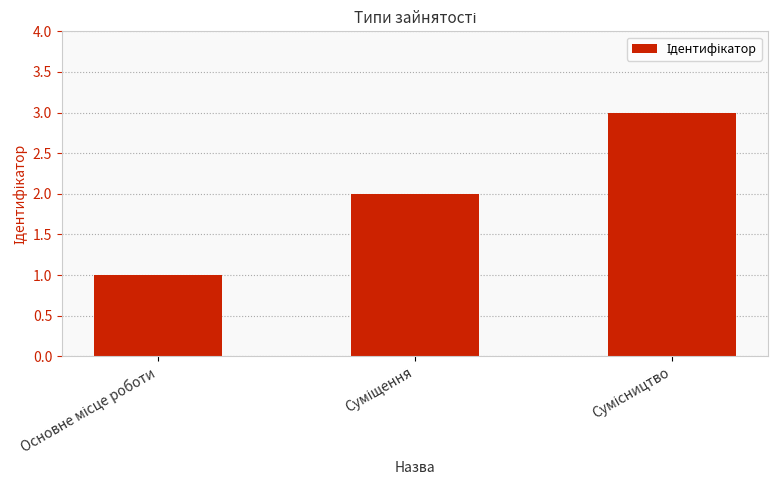

What is the maximum value shown in the chart?

3